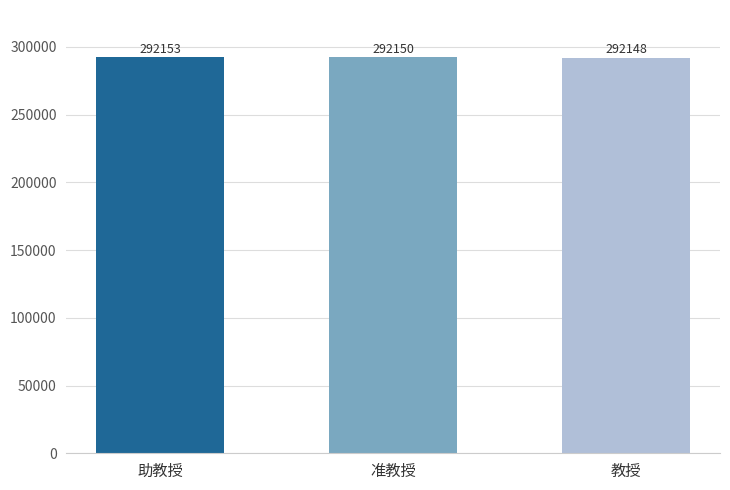

What is the change in value from 准教授 to 教授?

-2